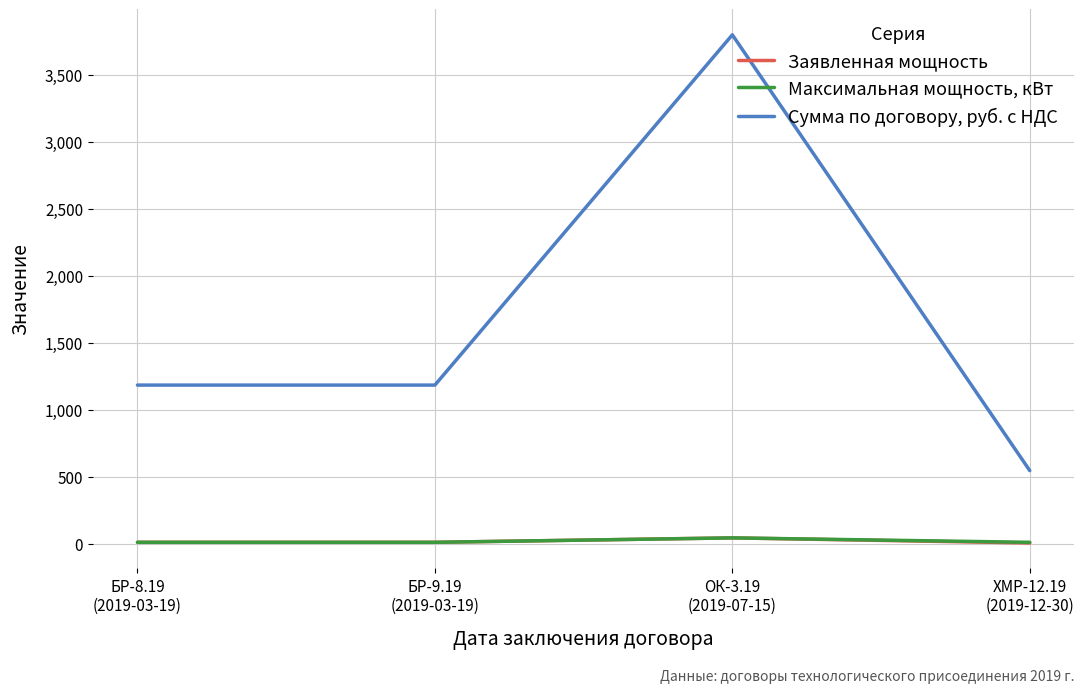

True or false: Максимальная мощность, кВт has a value of 15.0 at БР-8.19
(2019-03-19).

True